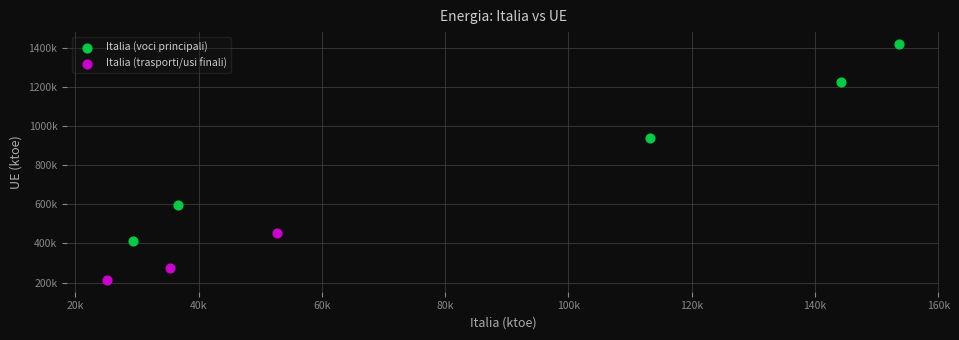

What are all the series names shown in the legend?

Italia (voci principali), Italia (trasporti/usi finali)